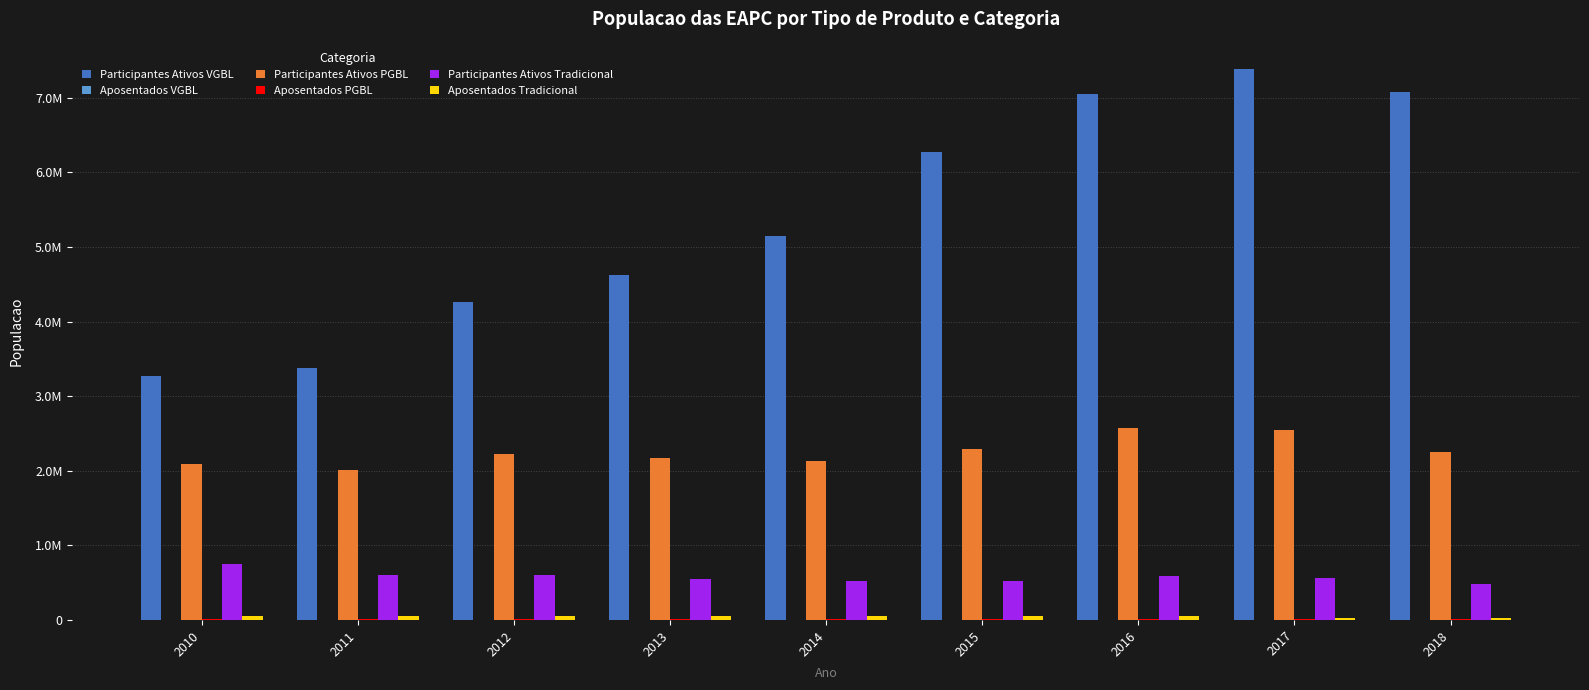

What is the sum of the Aposentados PGBL values at 2011 and 2012?

15408